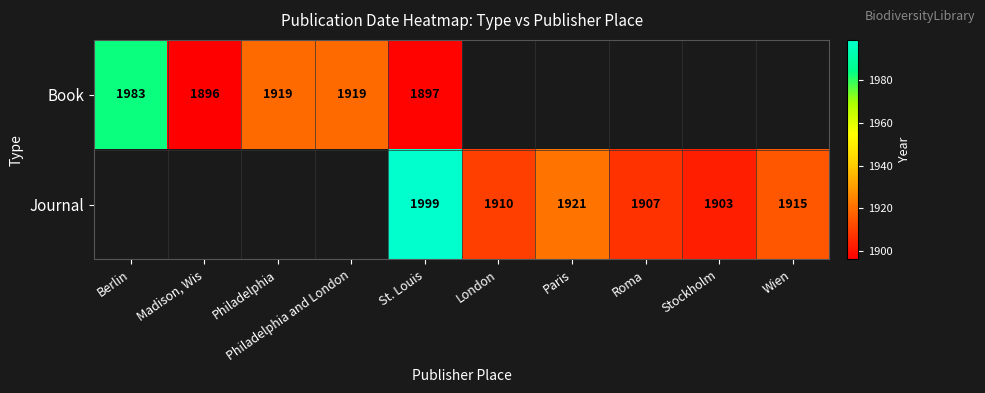

At which category is the sum across all series the highest?

St. Louis